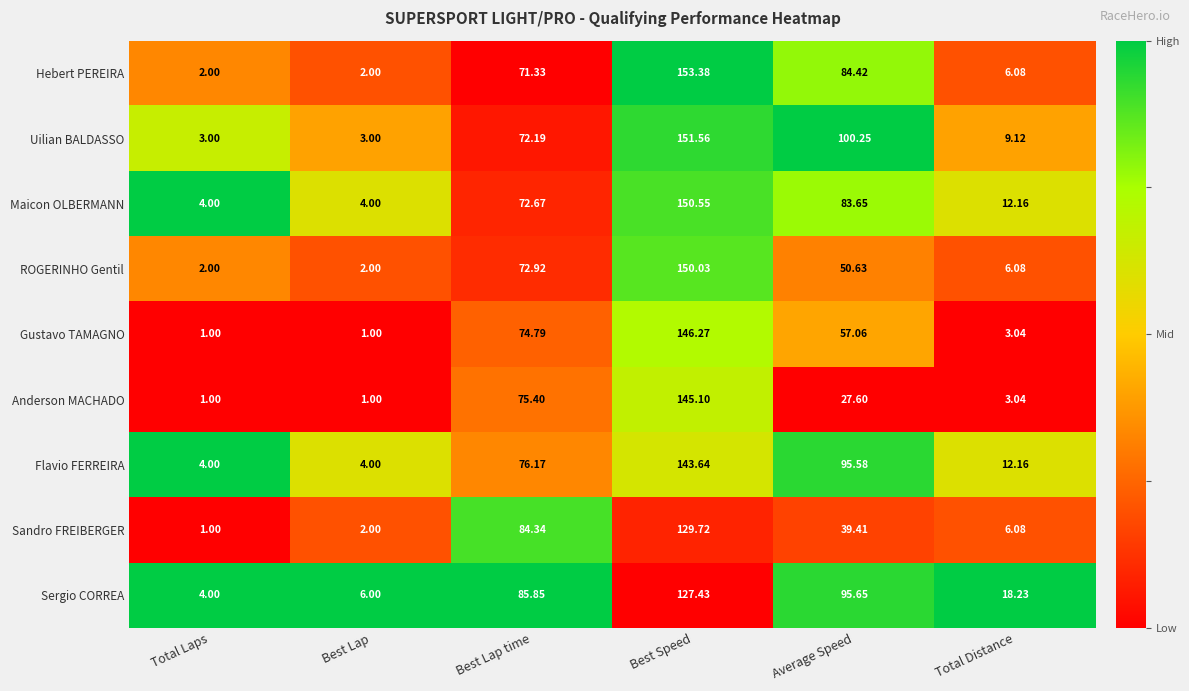

Which series has the widest spread of values?

Hebert PEREIRA